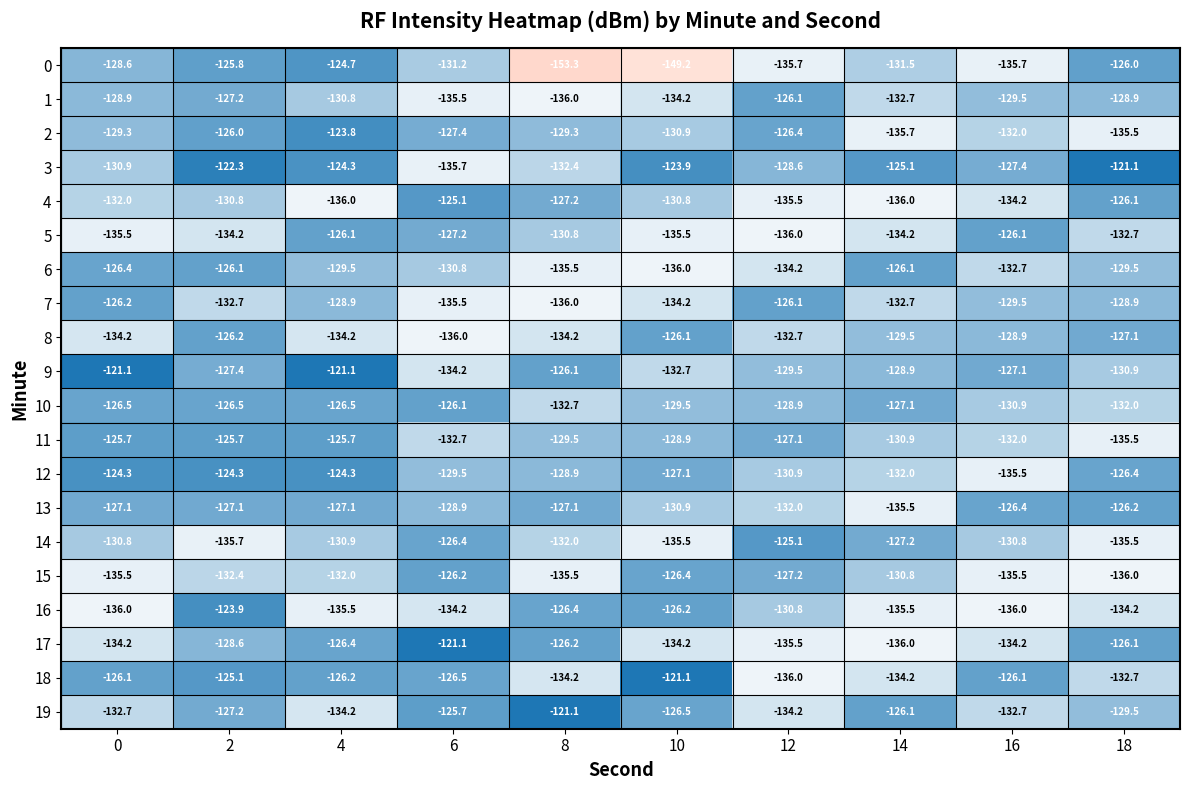

Which series has the largest range (max minus min)?

0